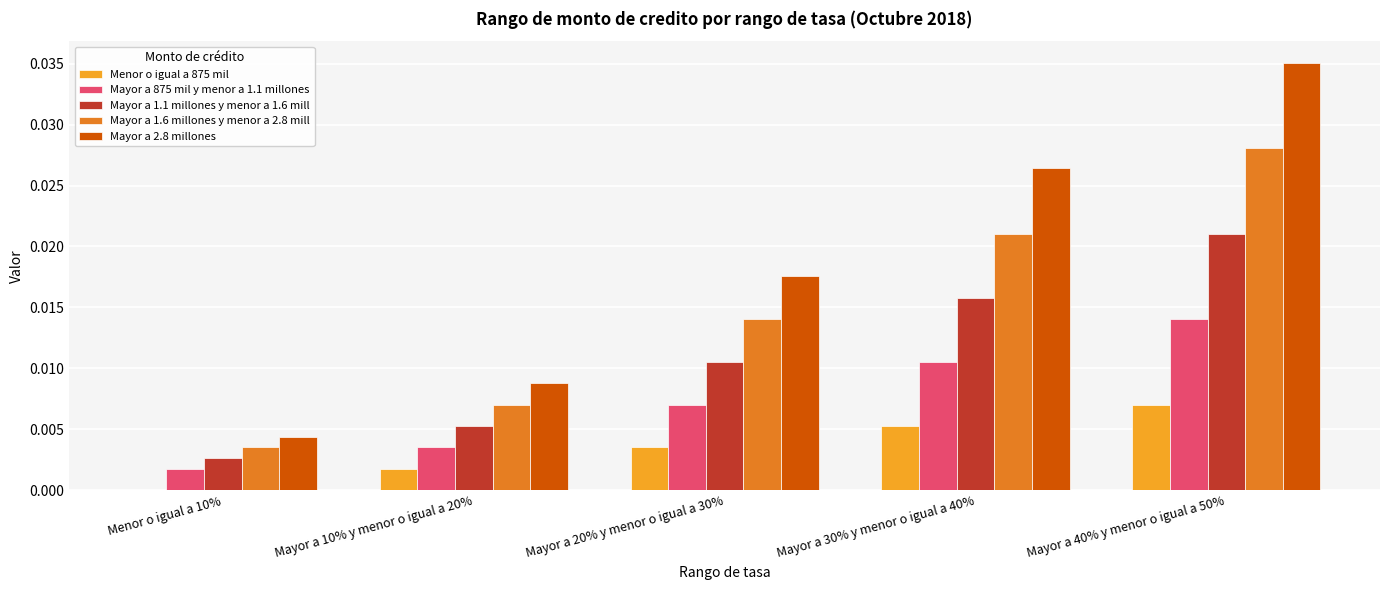

Where is Mayor a 1.6 millones y menor a 2.8 mill nearest to the value 0?

Menor o igual a 10%